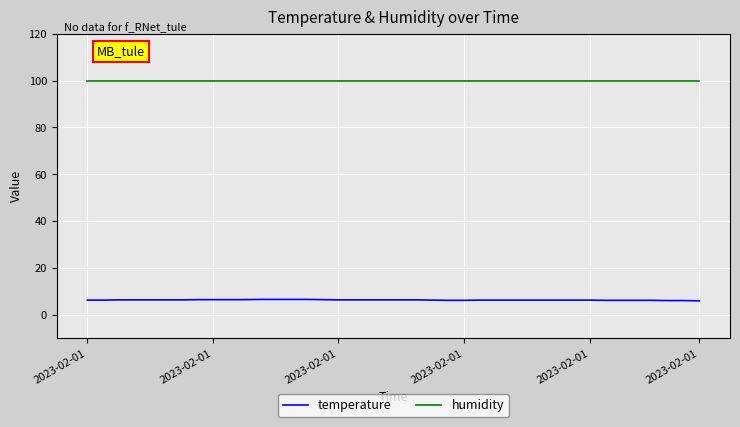

Which series has the largest total across all categories?

humidity